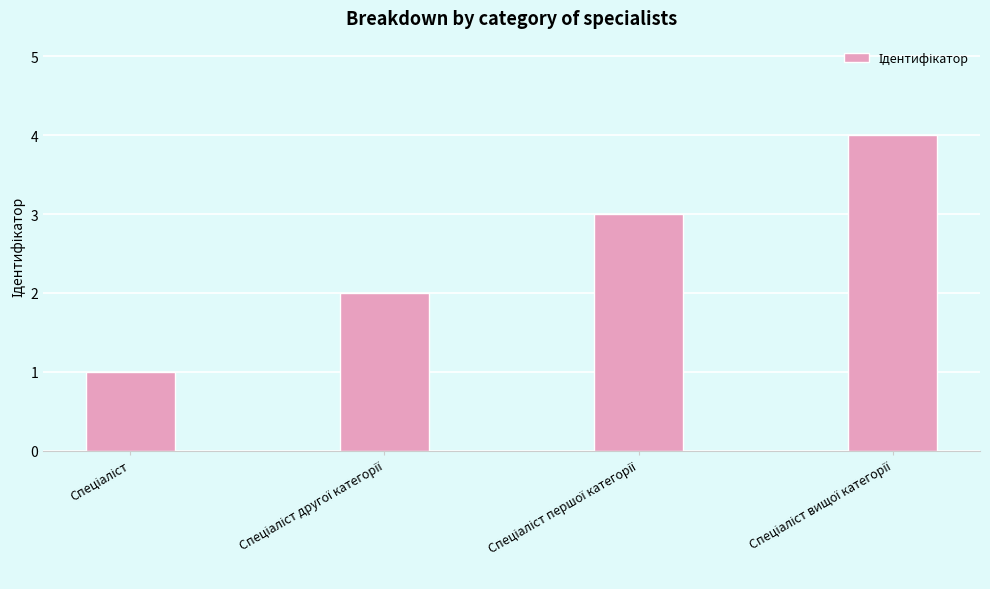

What is the difference between the maximum and minimum values?

3